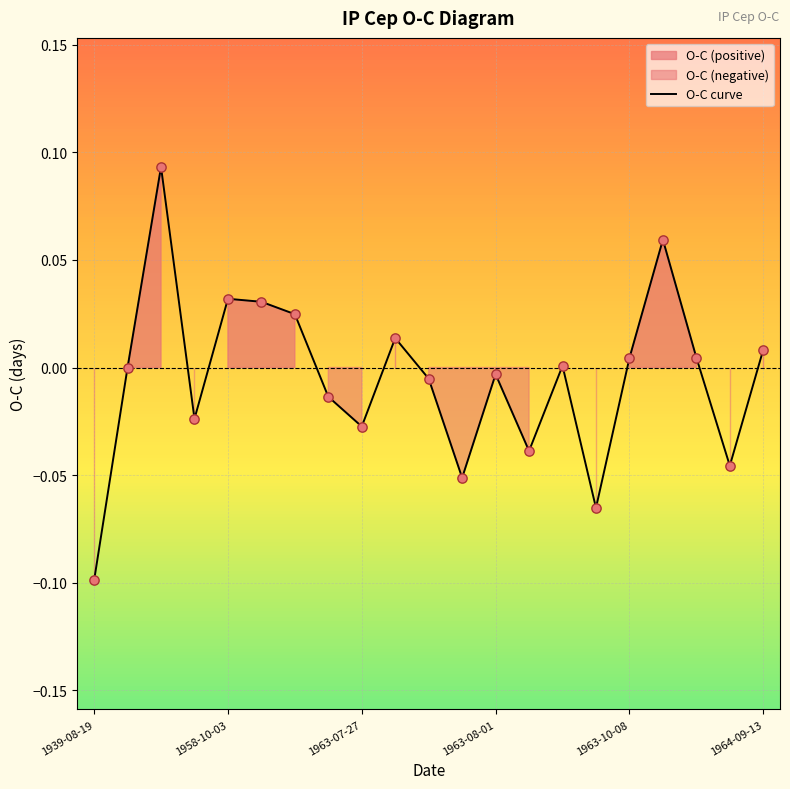

Which category has the lowest value in the O-C curve series?

1939-08-19